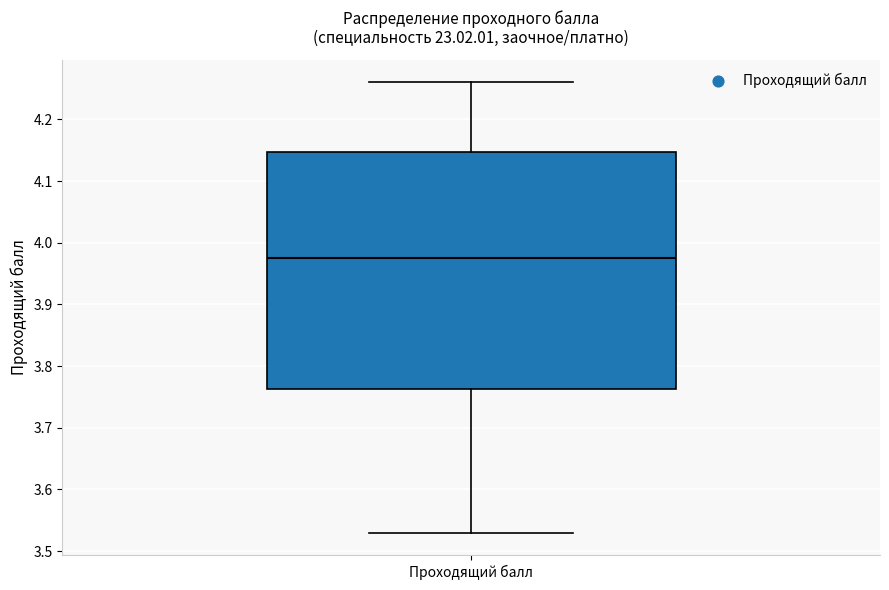

Read this box plot against the y-axis: the position of the median line, the range covered by the box, and the ends of both whiskers. The values are not printed on the chart, so give them approximately, as read against the axis.

median 3.98, box 3.76 to 4.15, whiskers 3.53 to 4.26